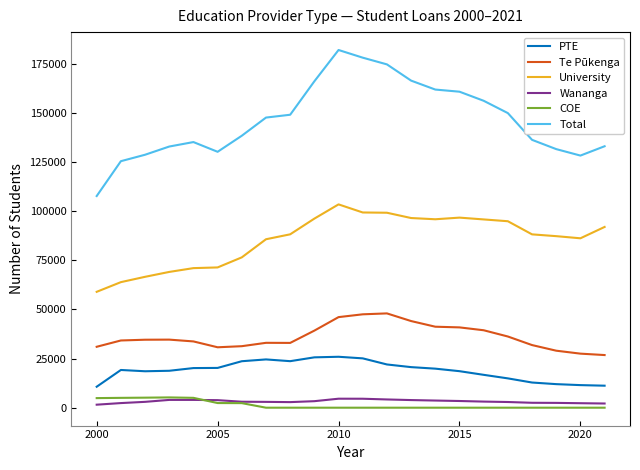

True or false: University and Wananga cross at least once.

False